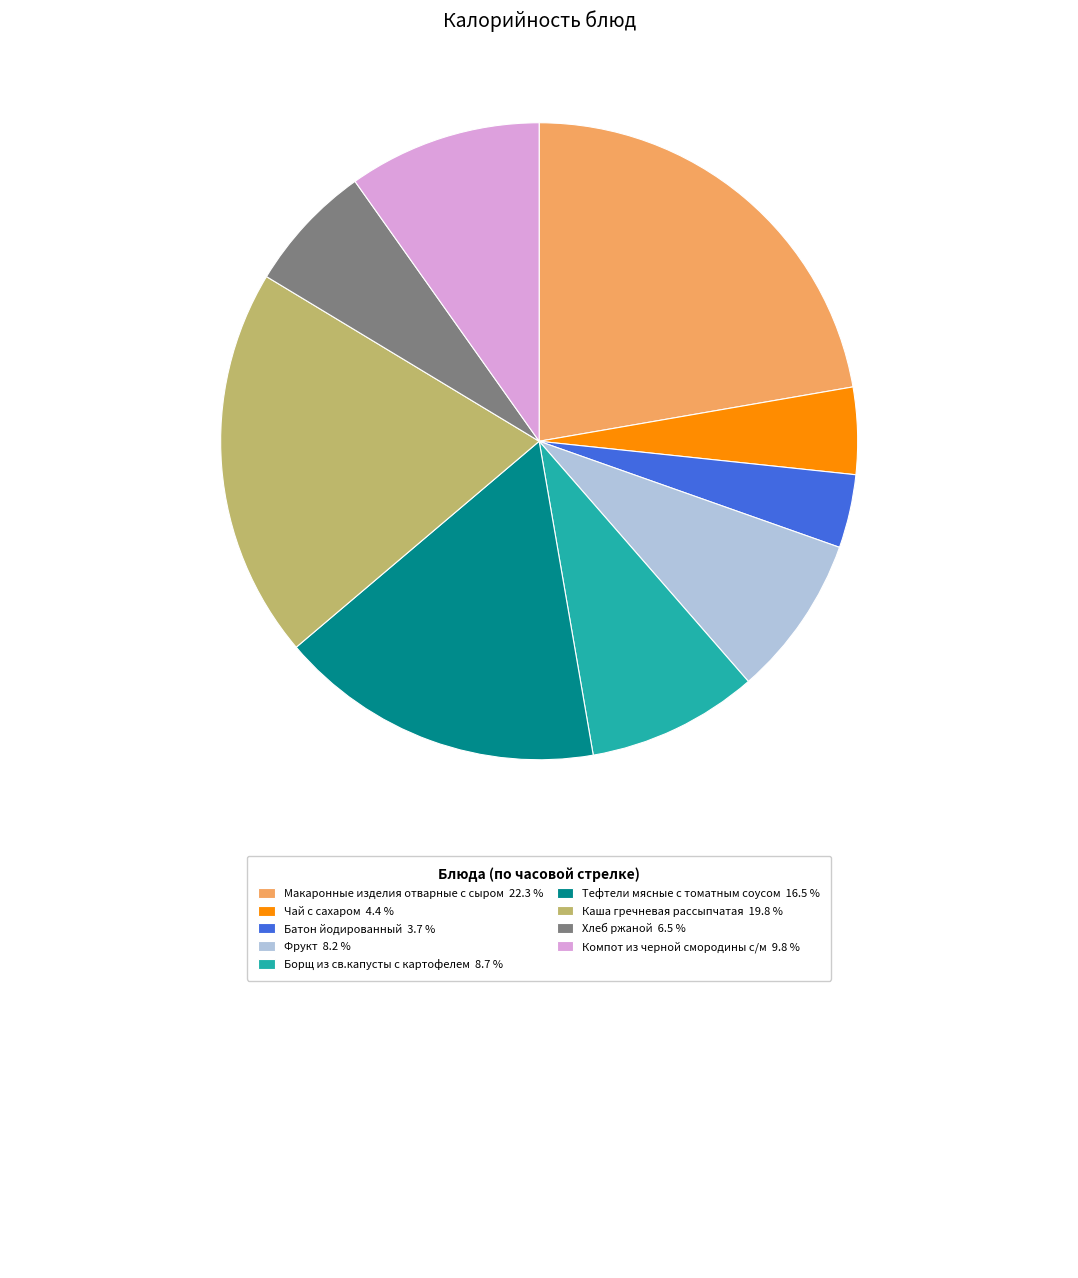

Is there a majority slice in this chart?

No